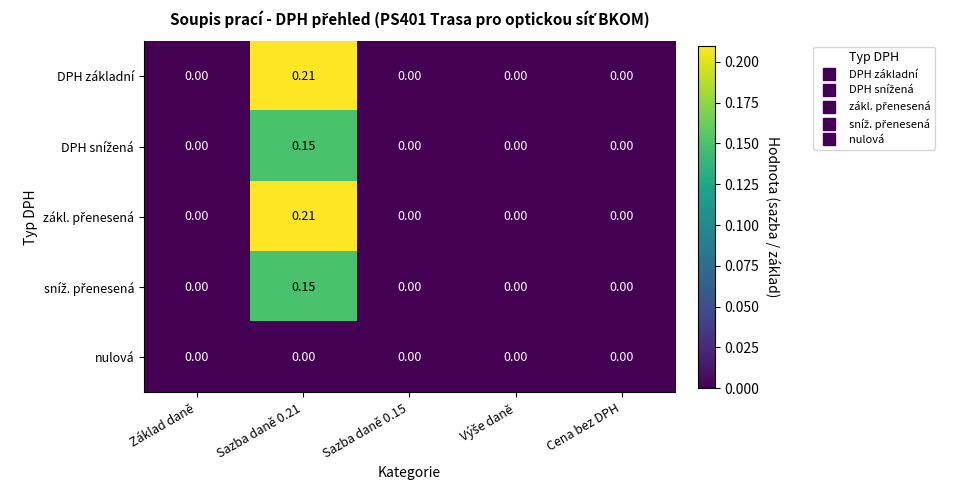

How many categories are shown in the chart?

5